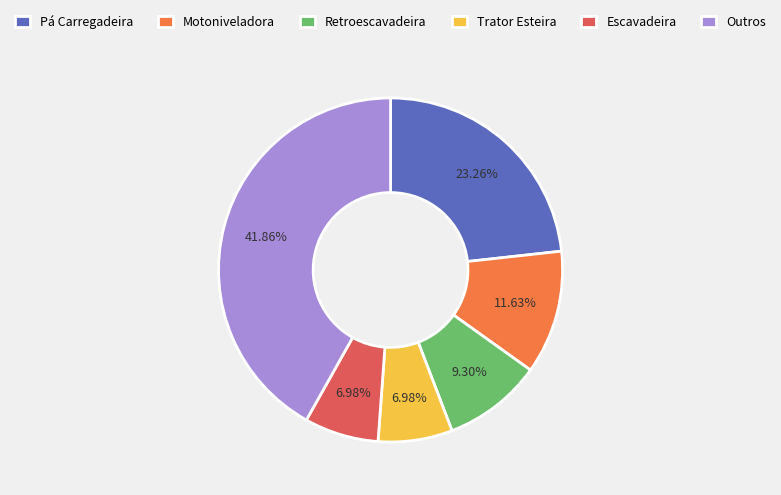

What is the ratio of the value at Motoniveladora to the value at Trator Esteira?

1.7